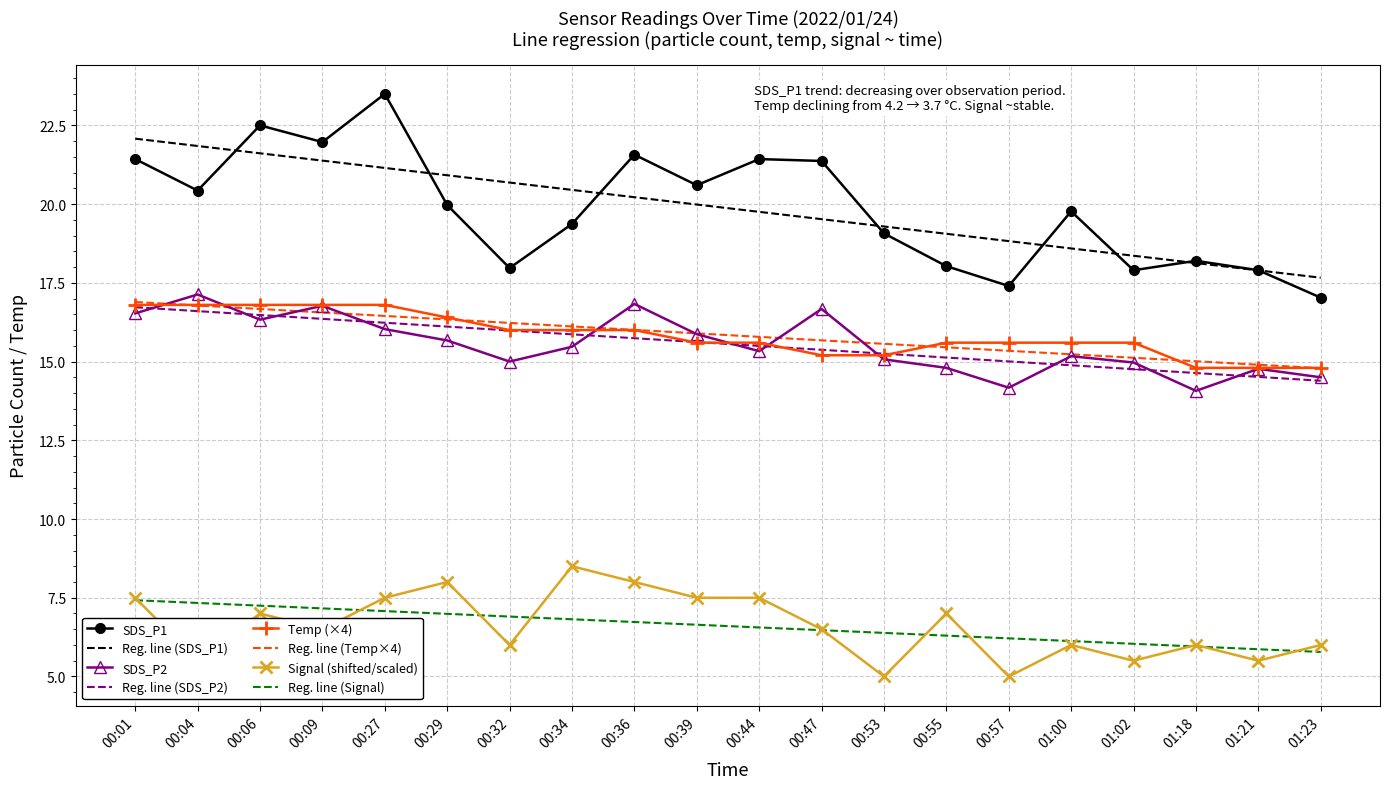

The Reg. line (SDS_P2) series shows 4.3 at 00:09. True or false?

False